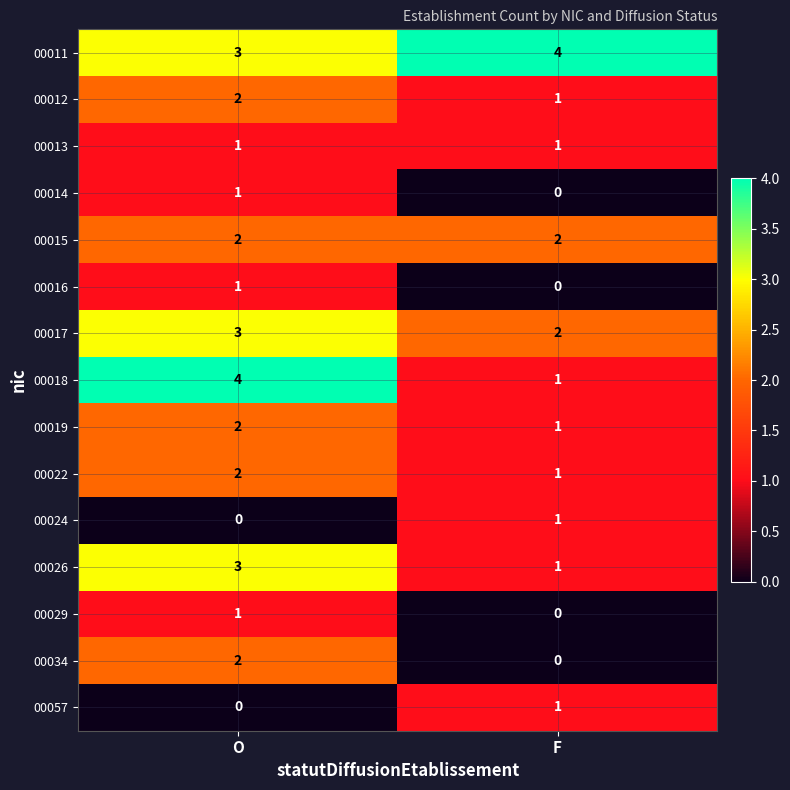

What is the difference between the highest and lowest values at F?

4